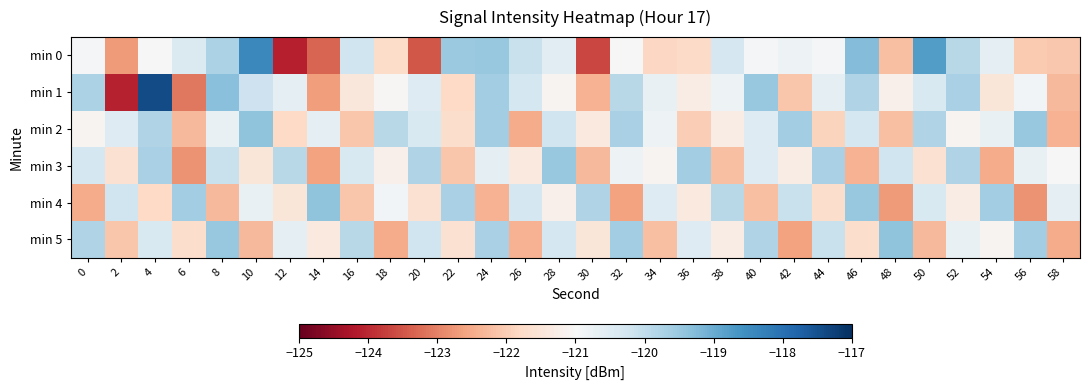

At which category does the chart reach its minimum across all series?

12